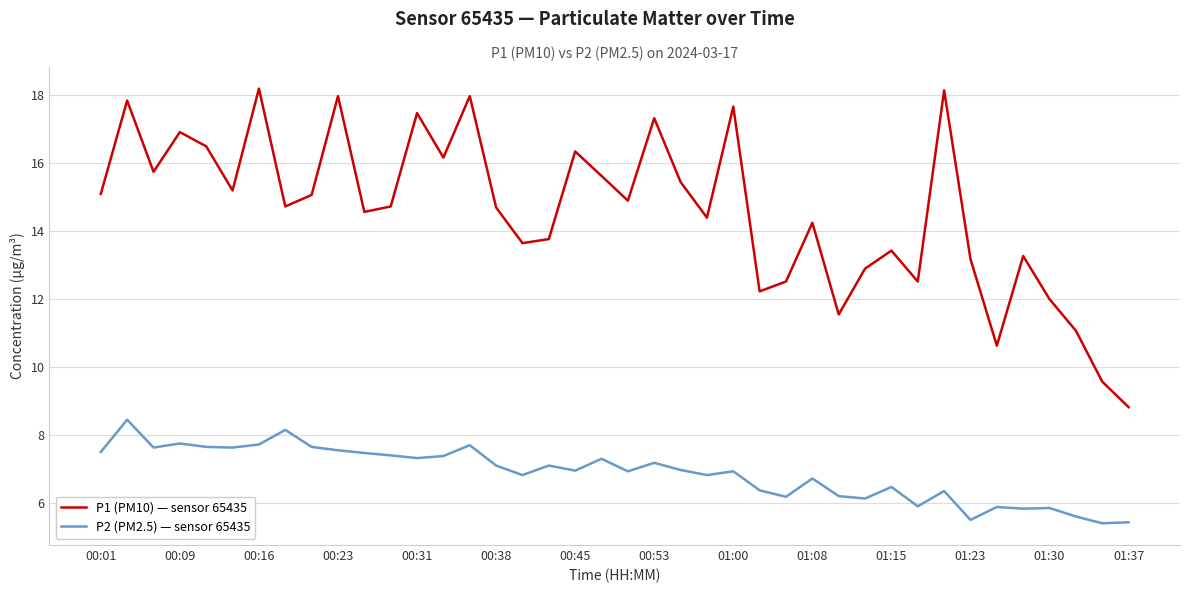

Which series has the largest range (max minus min)?

P1 (PM10) — sensor 65435